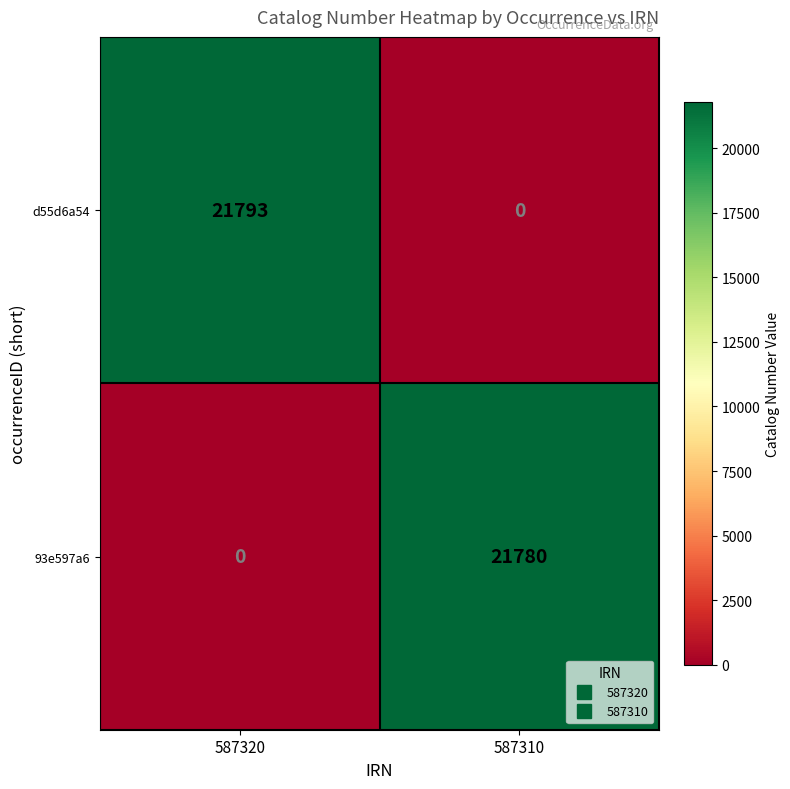

The d55d6a54 series shows 33575 at 587320. True or false?

False